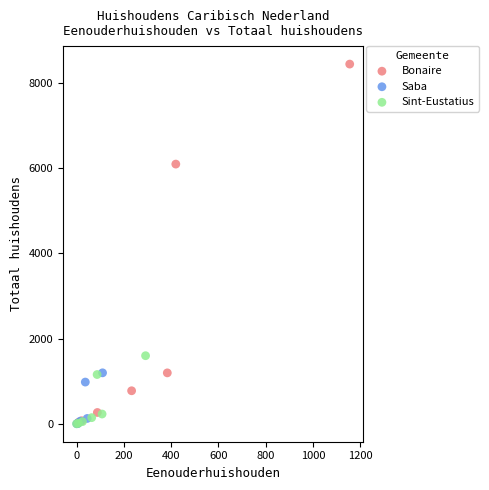

Which series contains the highest Y value?

Bonaire